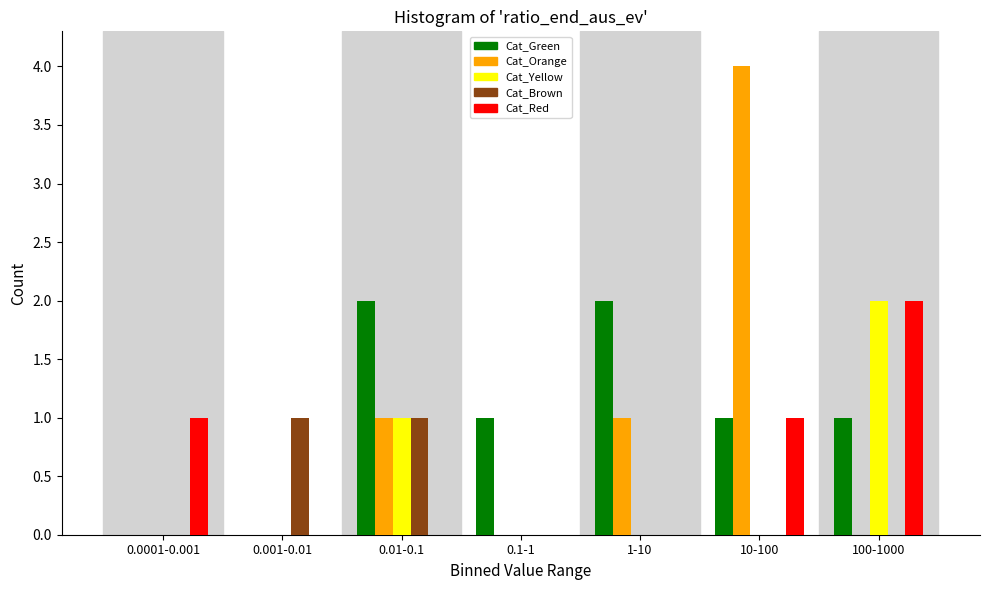

True or false: Cat_Green has a value of 0 at 100-1000.

False